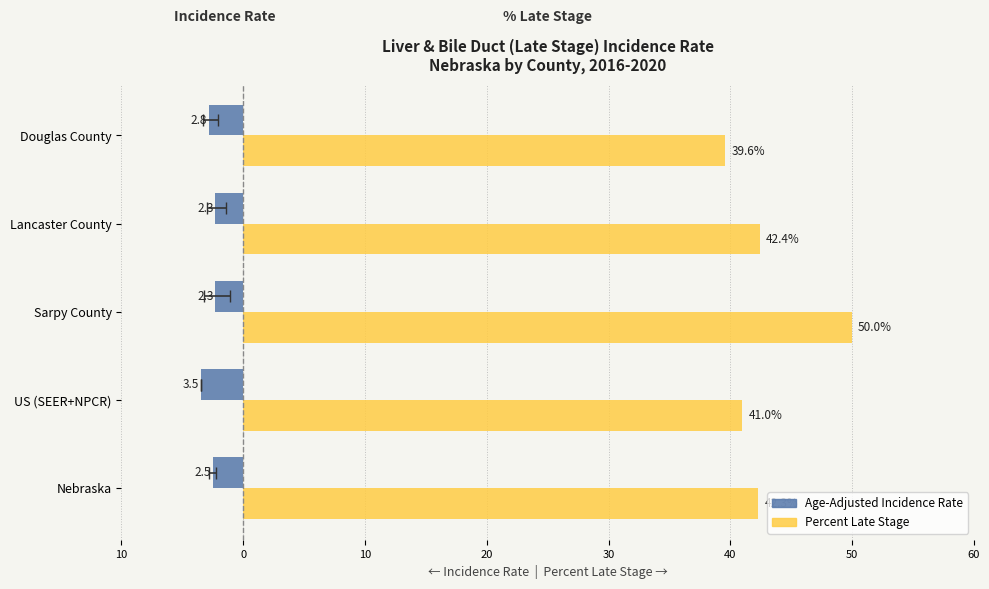

What is the maximum value for Percent Late Stage?

50.0